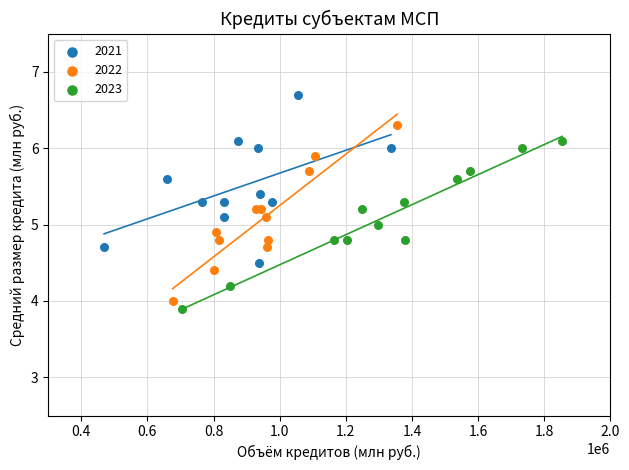

Which series reaches the maximum Y coordinate?

2021